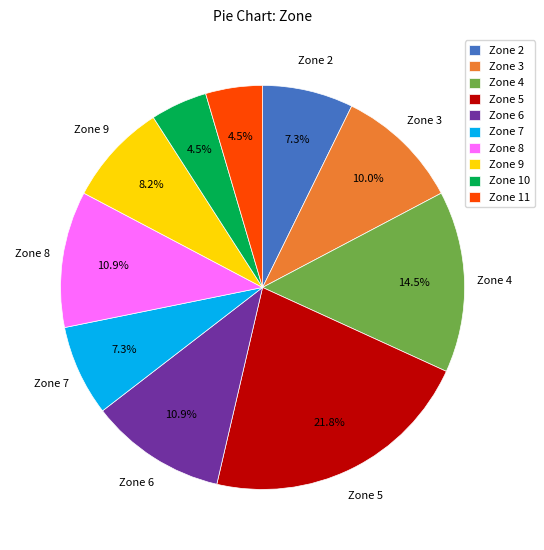

What portion of the pie excludes Zone 5?

78.2%